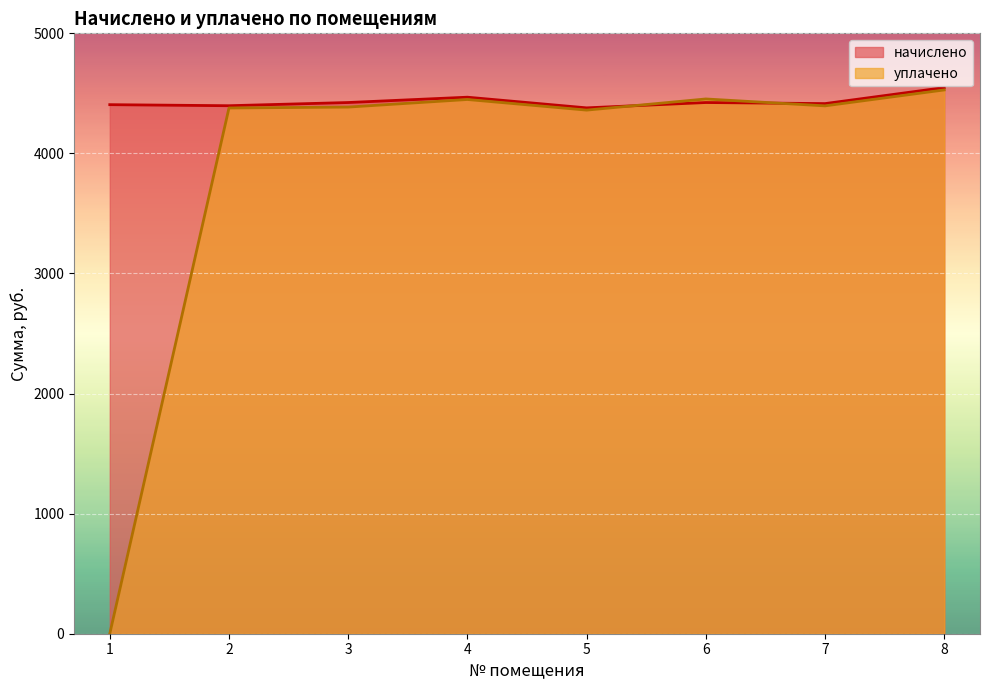

What is the sum of the уплачено values at 3 and 1?

4385.9